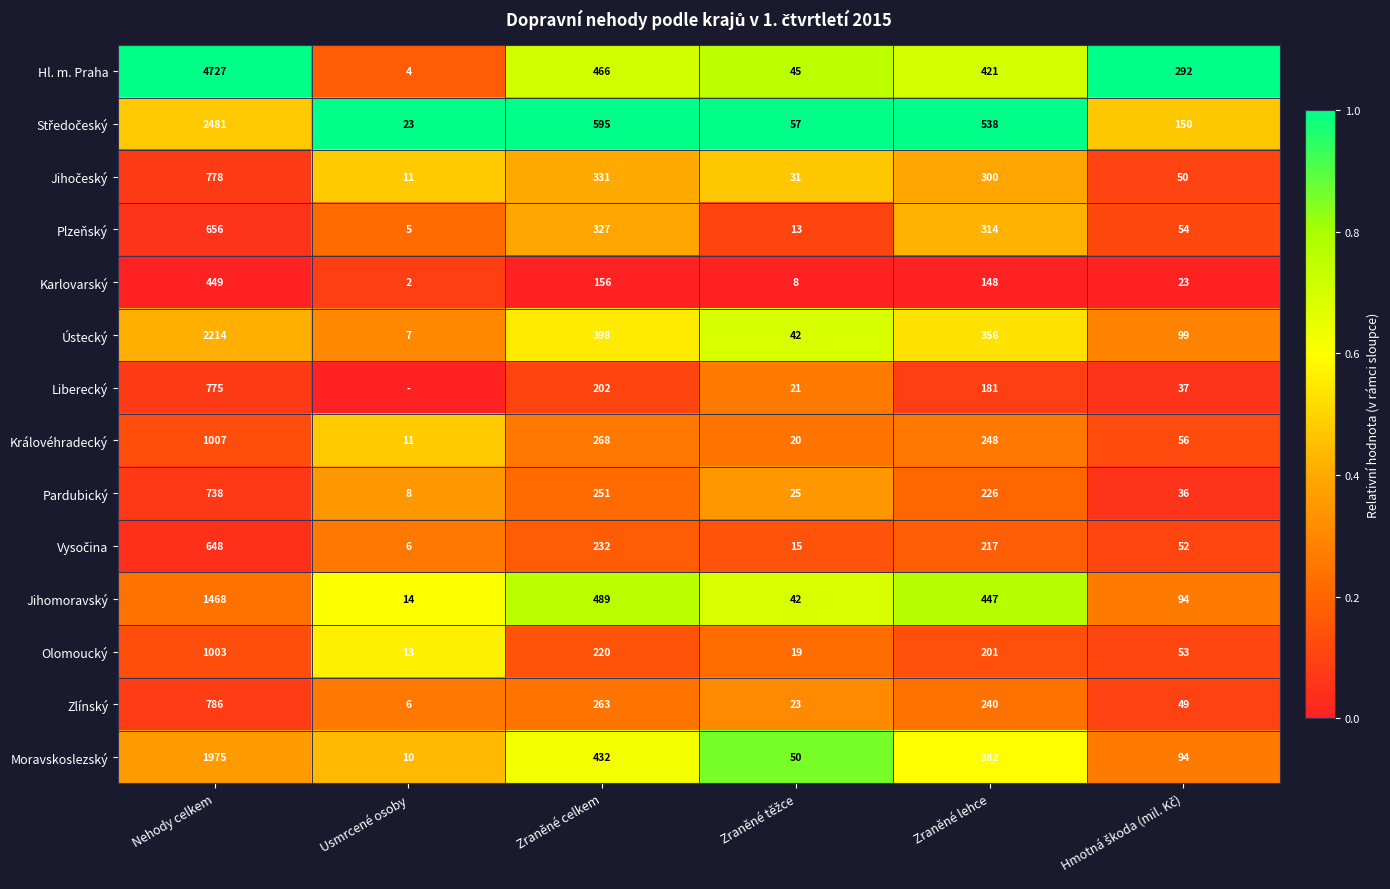

How many values in the Ústecký series are below 356?

3